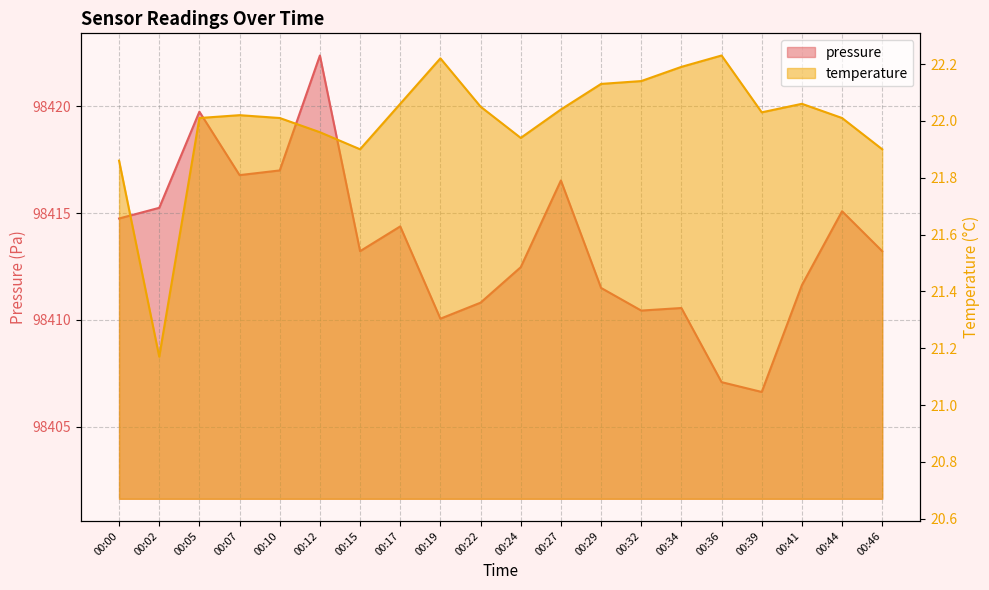

How many categories are shown in the chart?

20